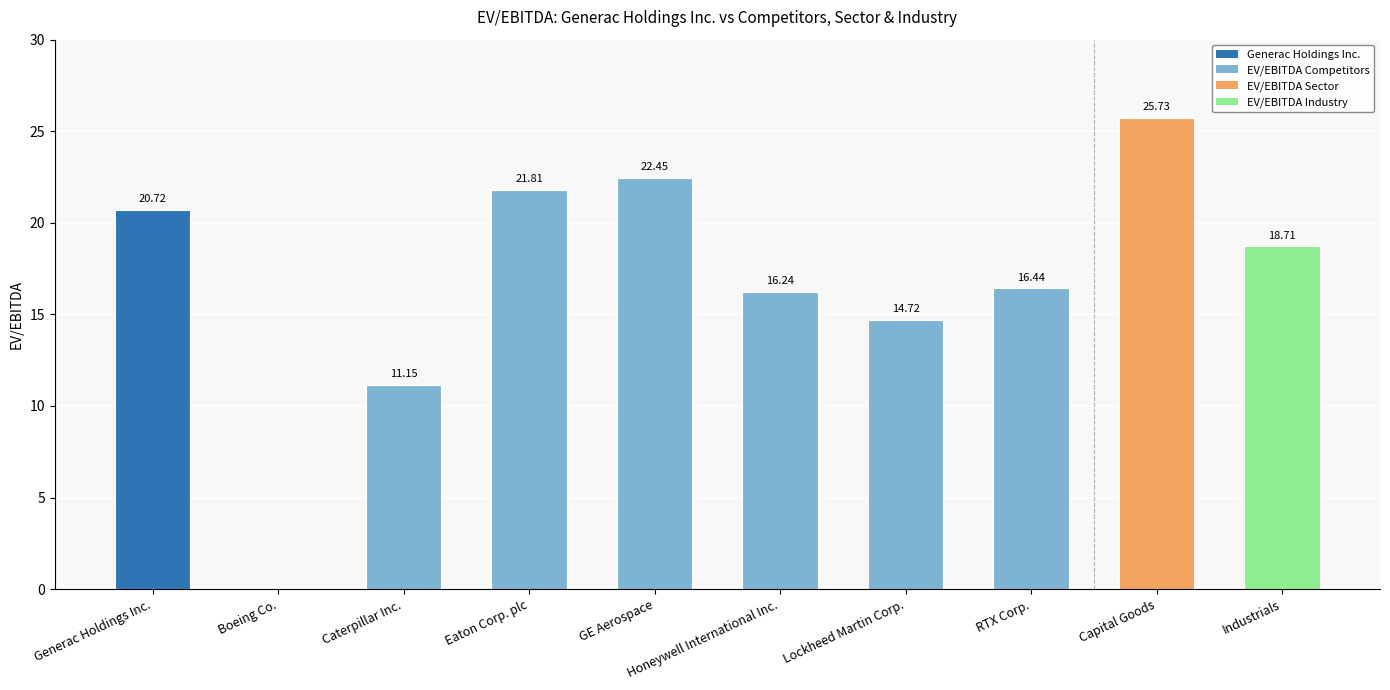

Approximately how many times larger is the value at Lockheed Martin Corp. compared to Honeywell International Inc.?

0.9